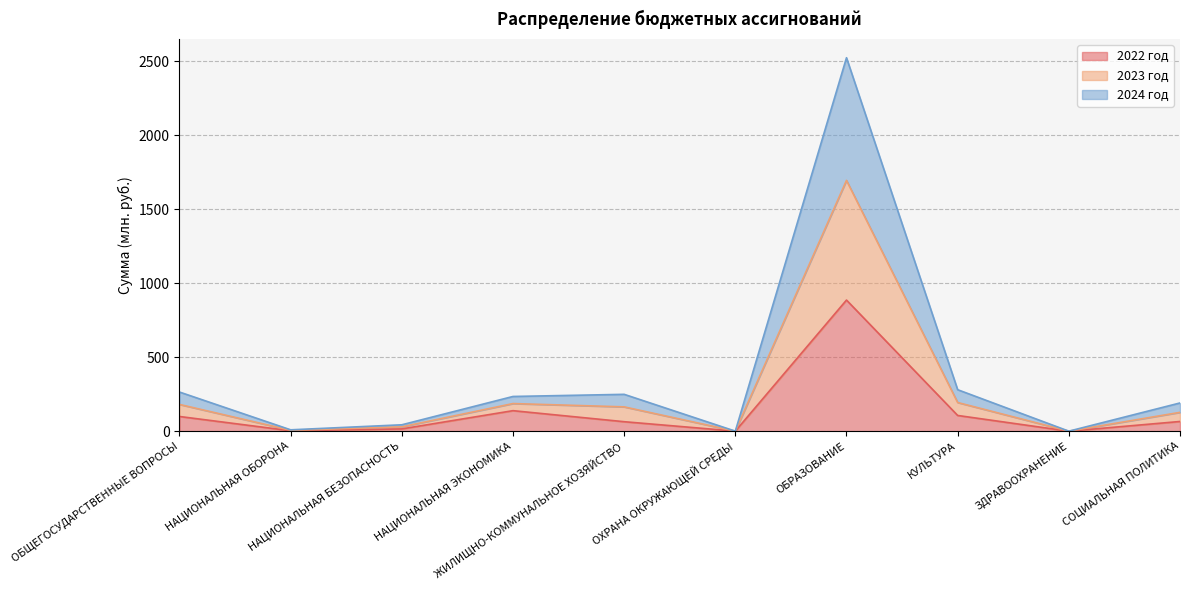

Which has a higher value, ОХРАНА ОКРУЖАЮЩЕЙ СРЕДЫ or ЗДРАВООХРАНЕНИЕ?

ОХРАНА ОКРУЖАЮЩЕЙ СРЕДЫ